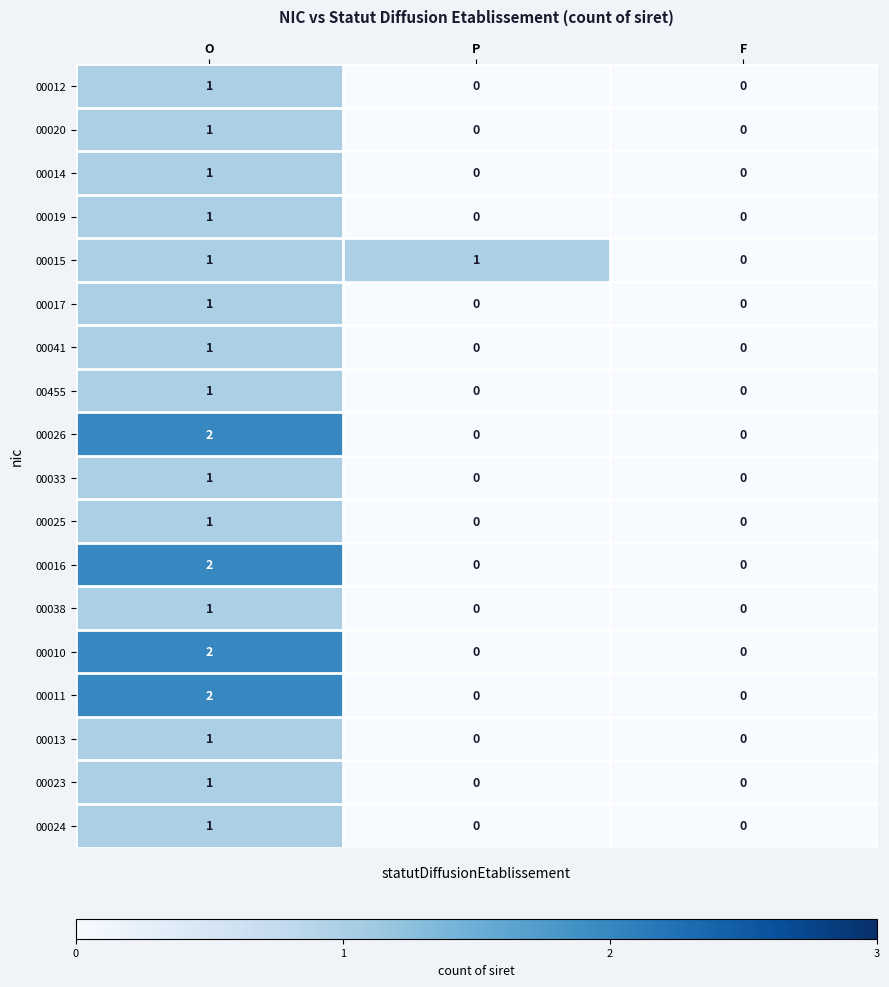

At which category is the sum across all series the highest?

O